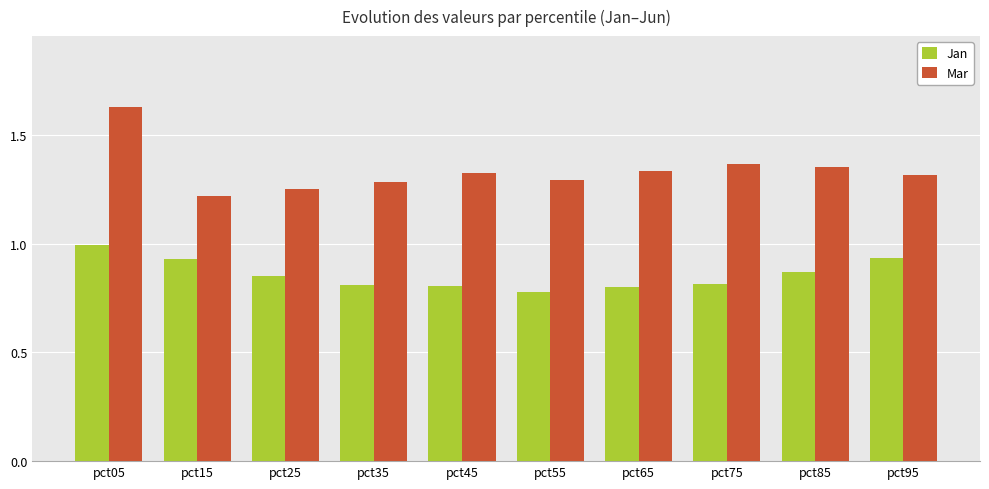

Between pct55 and pct85, which series saw the biggest shift?

Jan